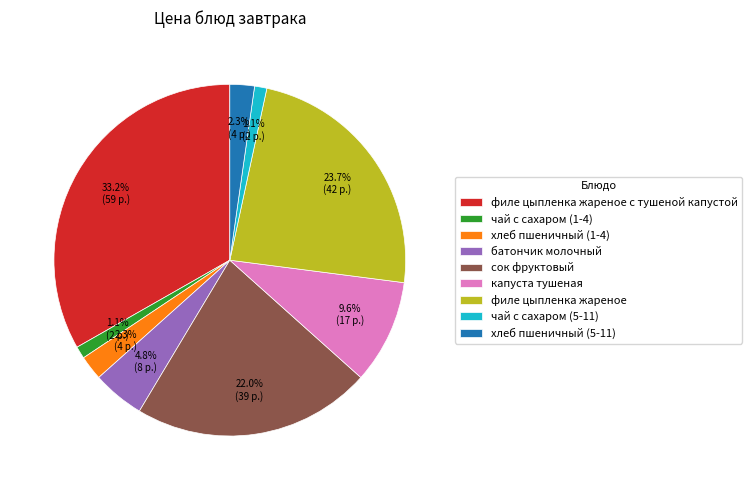

Does филе цыпленка жареное с тушеной капустой represent more than half of the total?

No